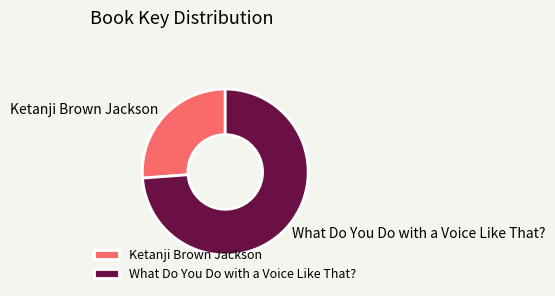

Is the sum of Ketanji Brown Jackson and What Do You Do with a Voice Like That? greater than half?

Yes